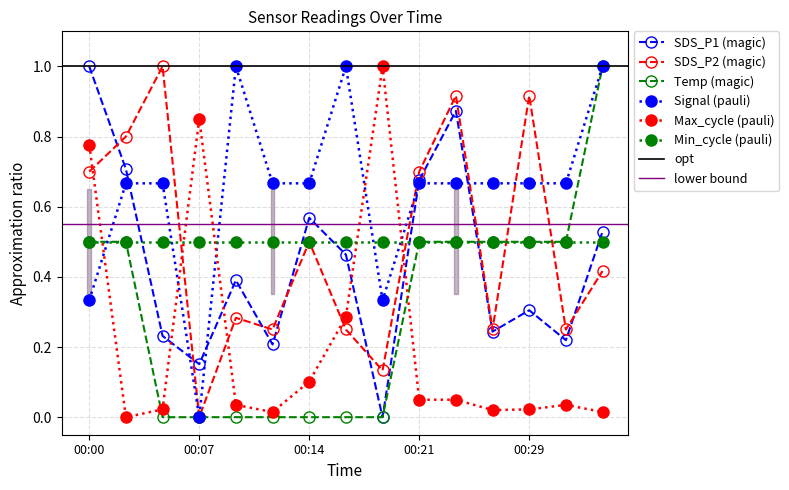

Between 00:29 and 00:09, which is larger?

00:09